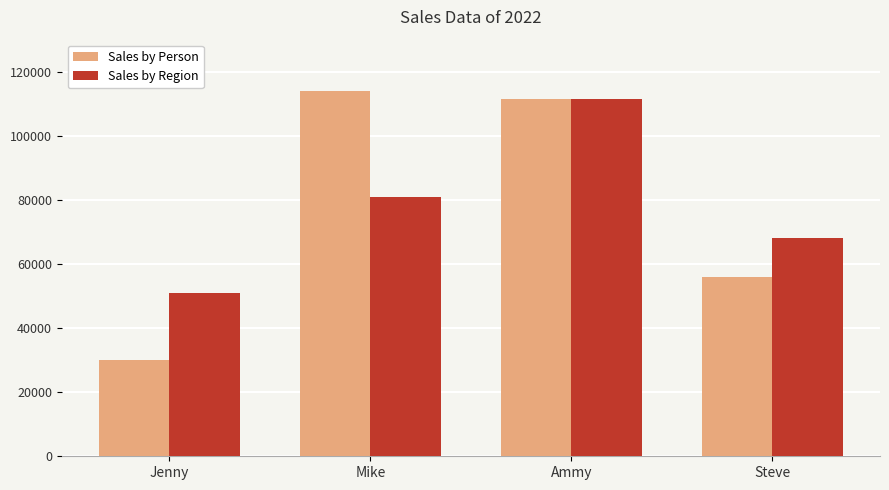

What is the difference between the highest and lowest values at Steve?

12000